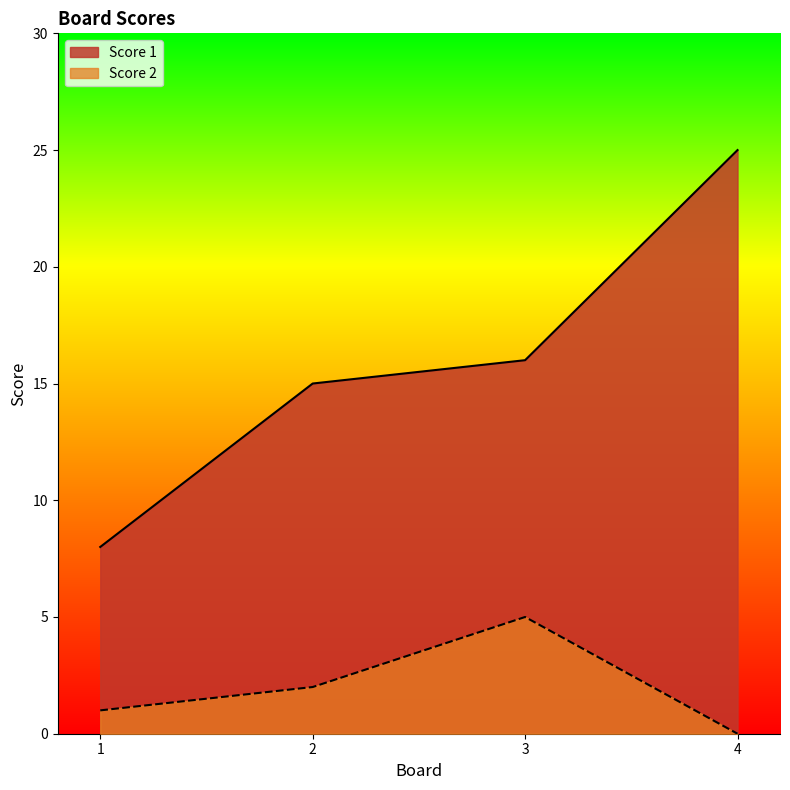

What is the approximate value of Score 1 at 1?

8